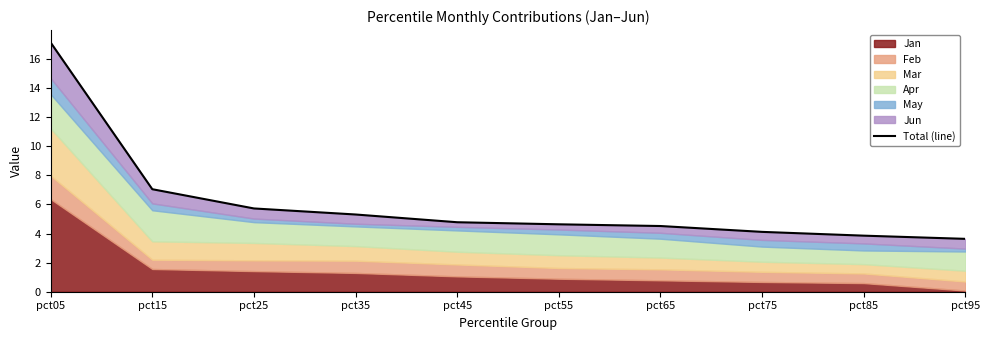

Does the chart have visible grid lines?

No